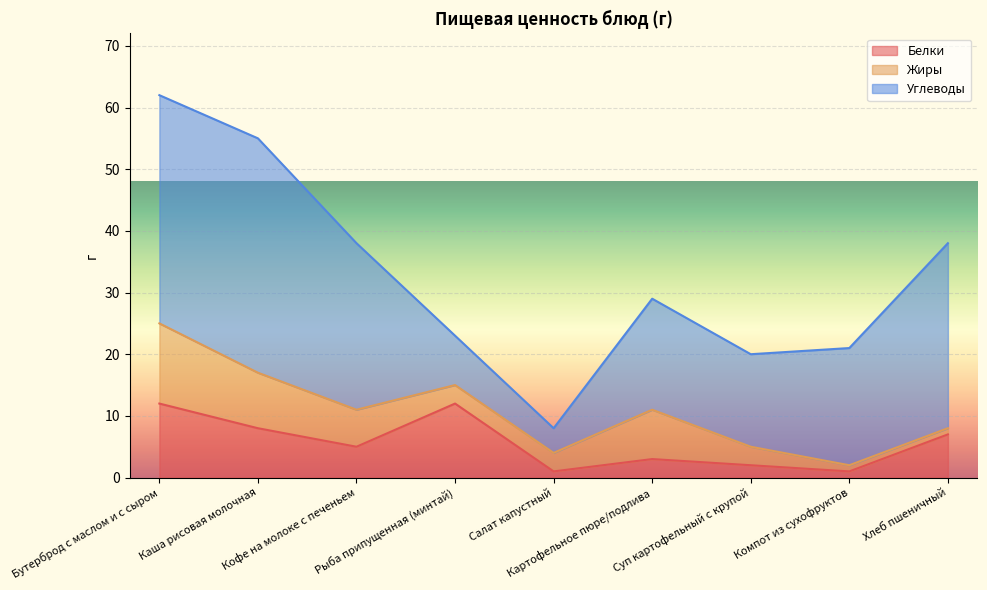

Where is the first local maximum for Белки?

Рыба припущенная (минтай)